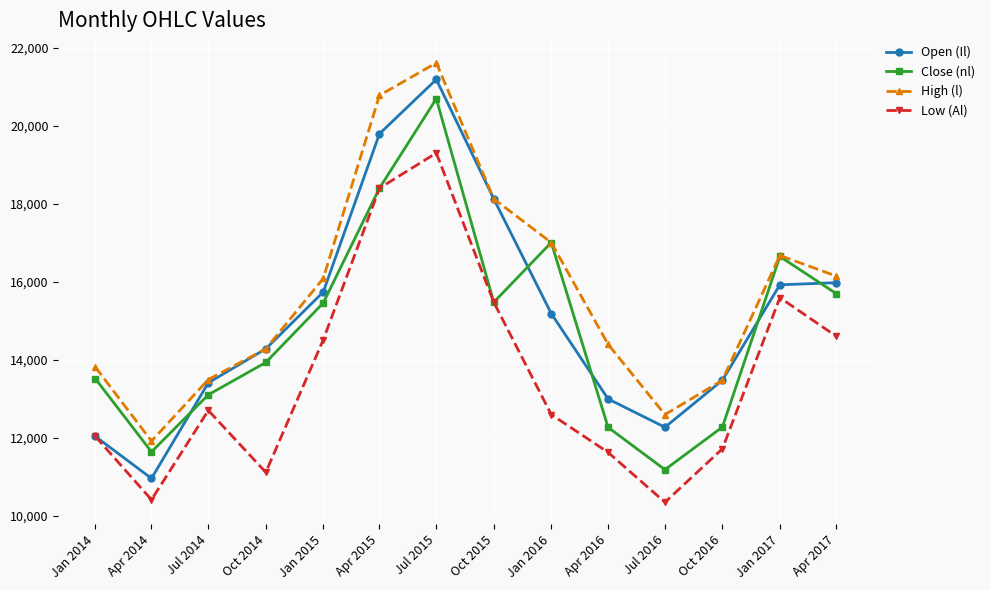

How many data points does each series have?

14